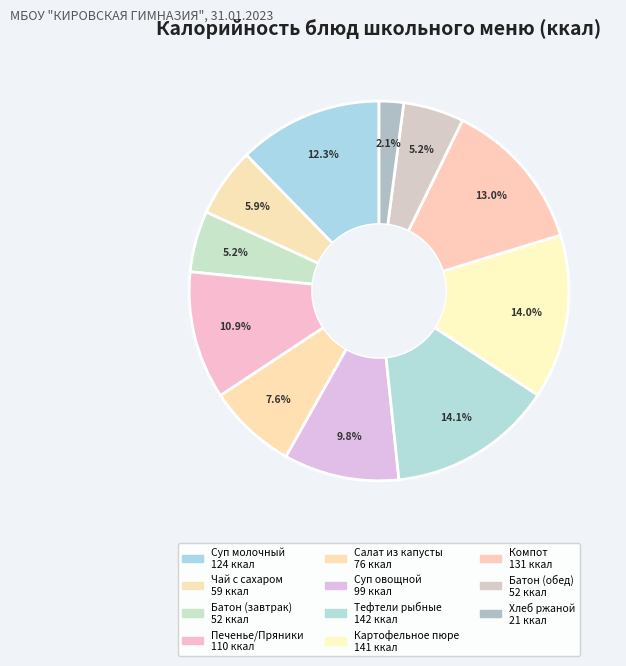

How many segments does this pie chart have?

11